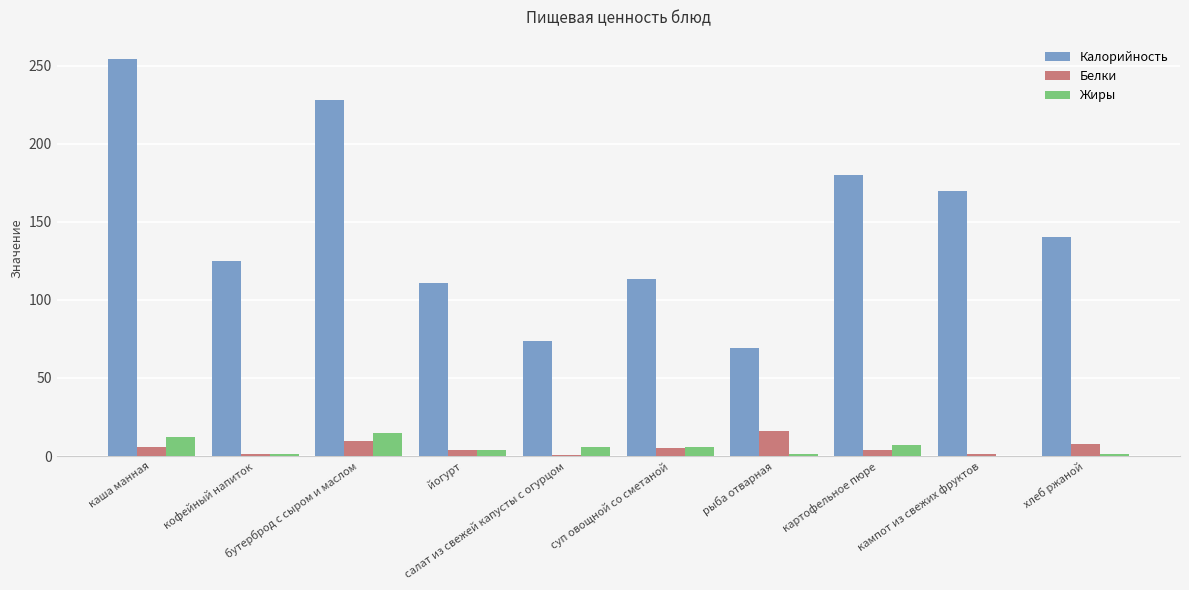

Which series has the largest total across all categories?

Калорийность